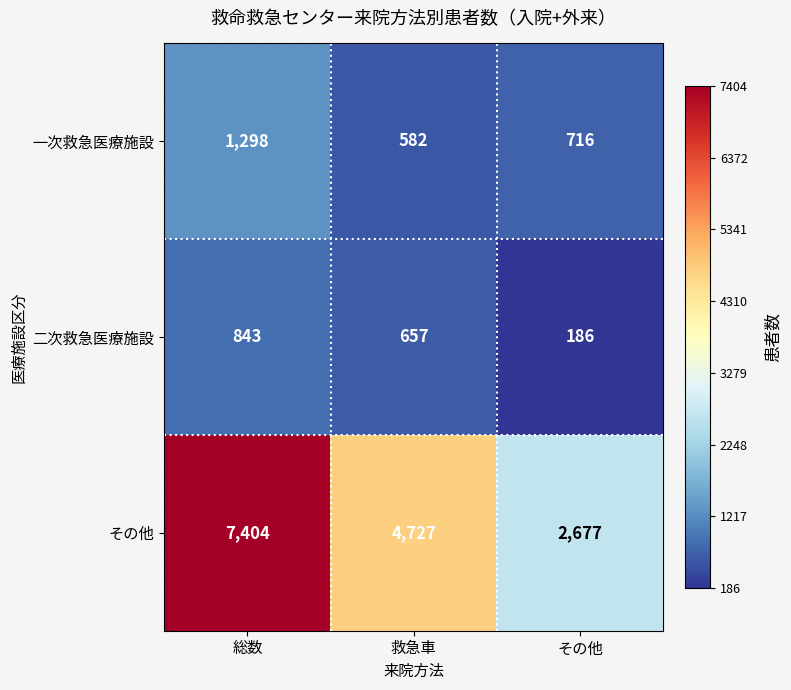

What is the difference between the maximum and minimum values in the 一次救急医療施設 series?

716